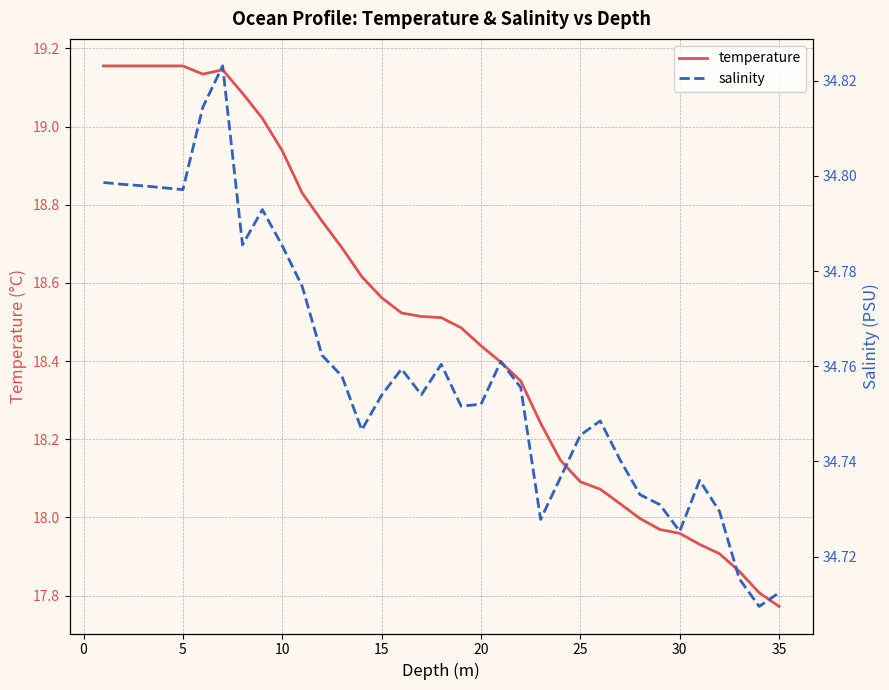

Which category has the lowest value in the temperature series?

35